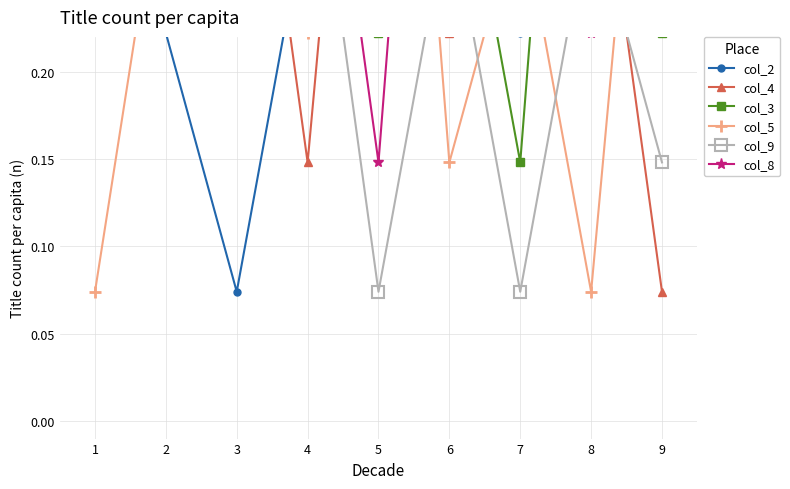

In col_4, how many points are lower than both neighbors (excluding endpoints)?

2